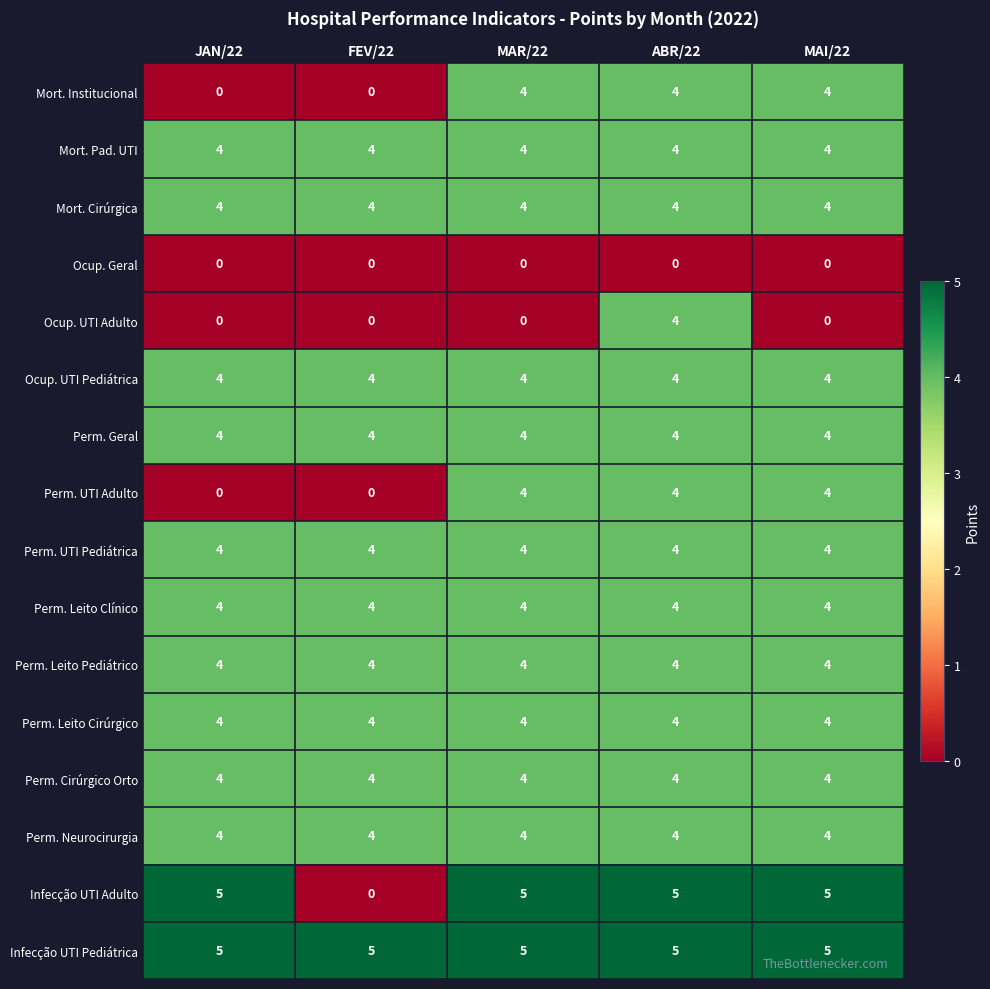

The Perm. UTI Adulto series shows 4 at MAR/22. True or false?

True